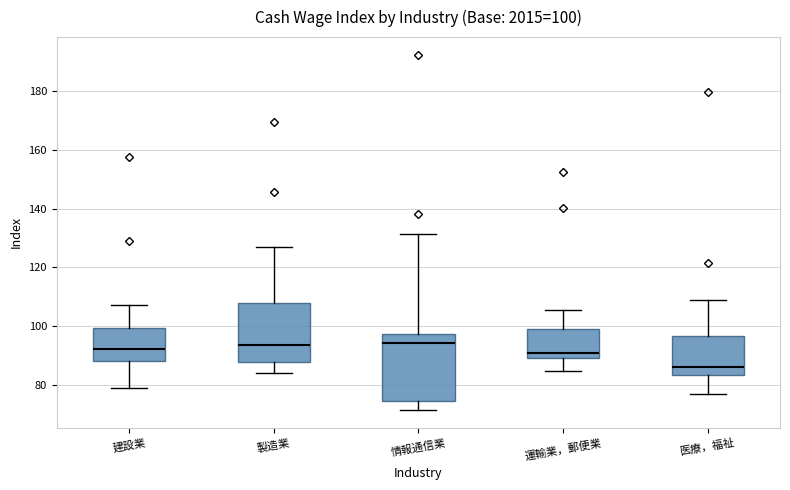

Comparing the boxes themselves (not the whiskers), which one is the tallest?

情報通信業